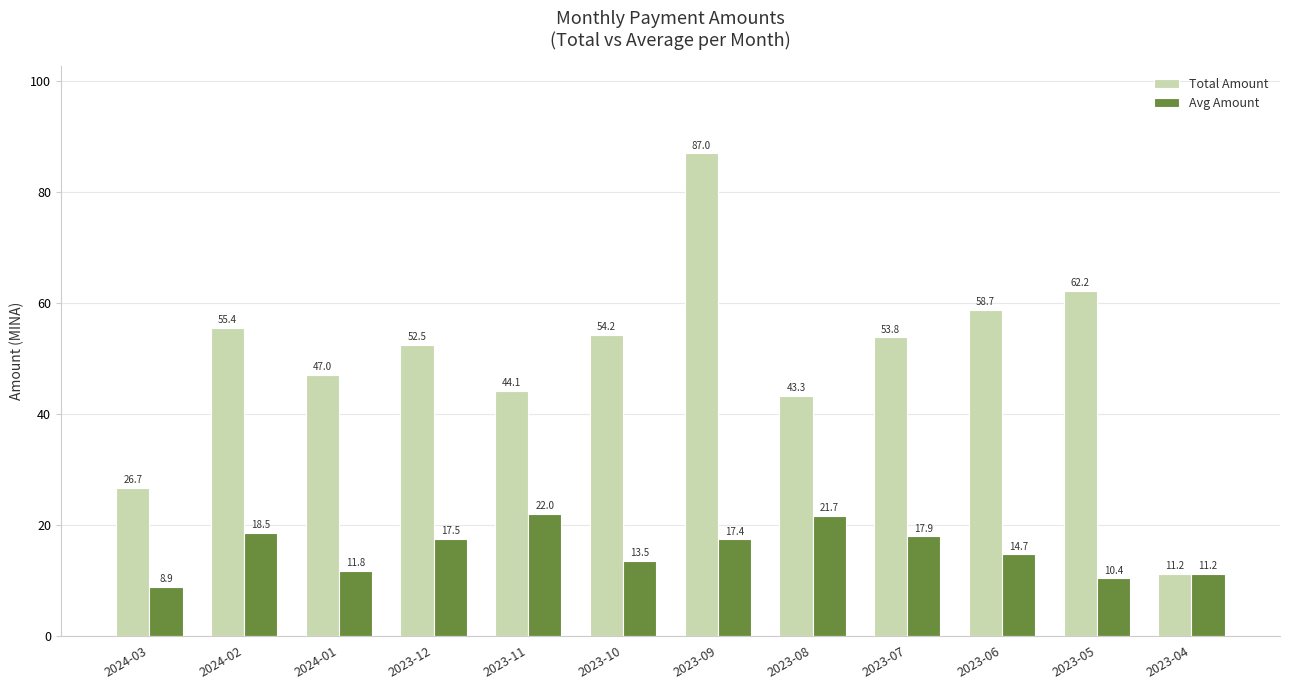

How many data points in Avg Amount are above 17?

6